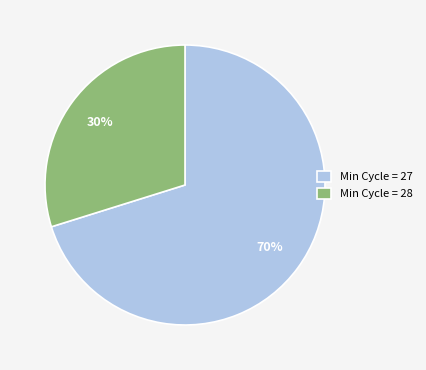

Rank the categories by value from highest to lowest.

Min Cycle = 27, Min Cycle = 28